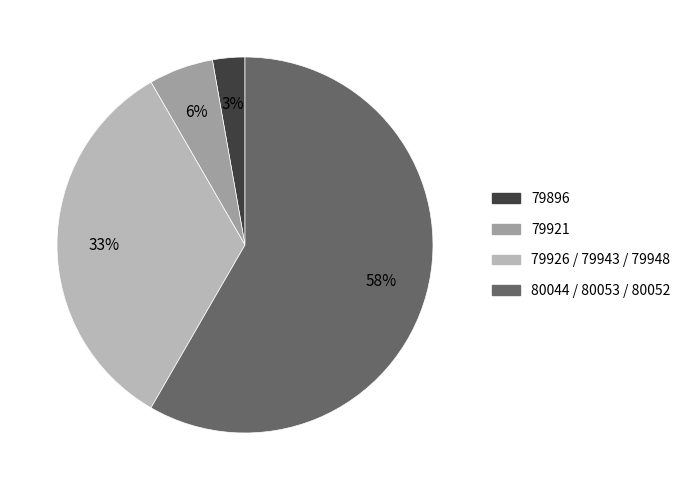

Which slice is the largest?

80044 / 80053 / 80052